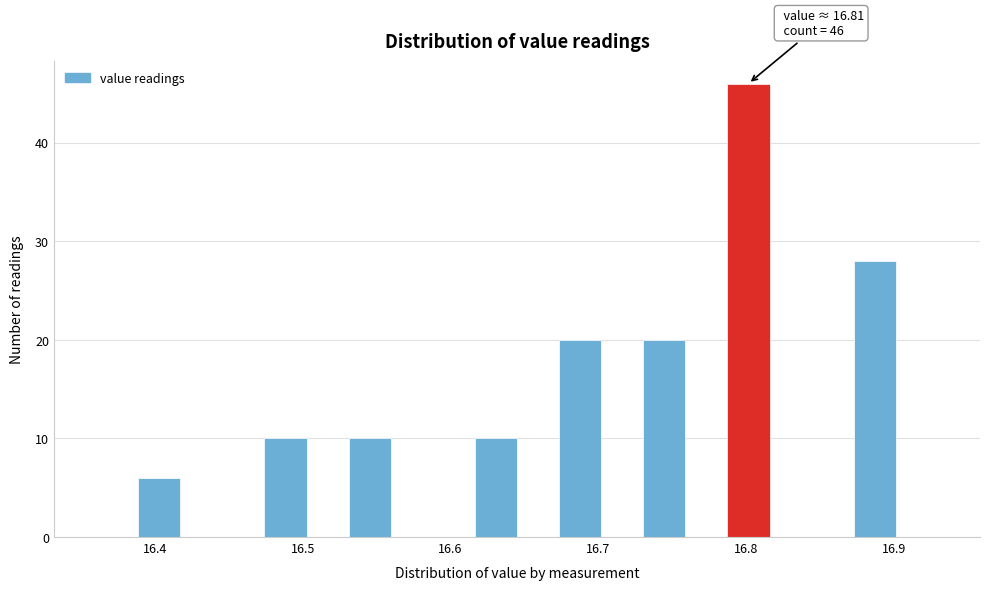

Read against the x-axis, roughly where is the centre of the tallest bar?

16.80